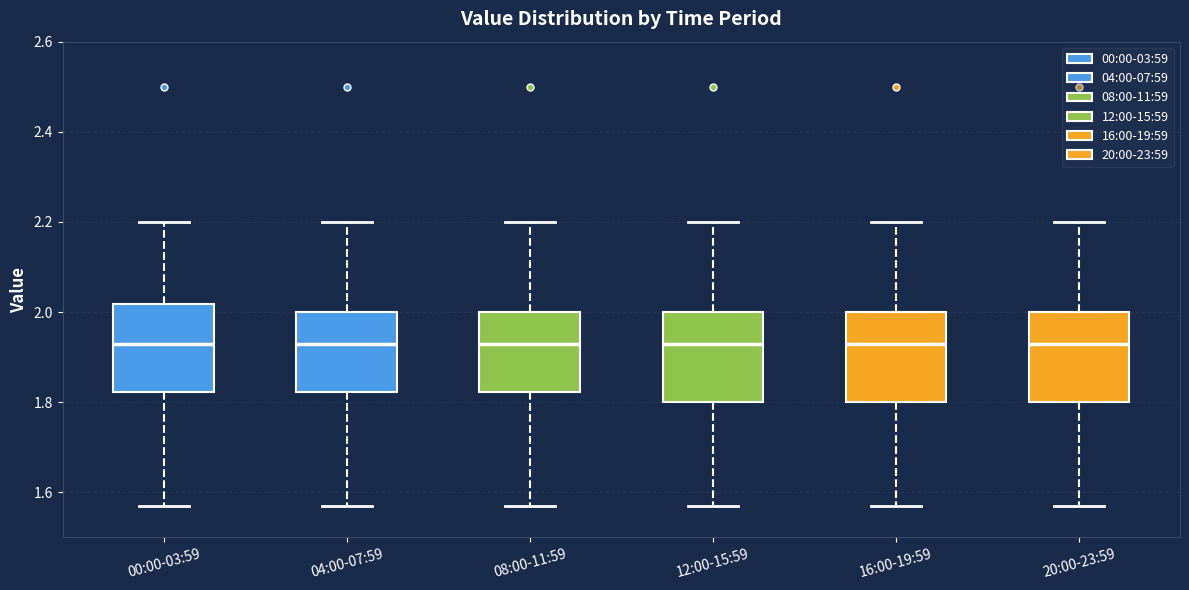

Reading left to right, transcribe this box plot: for each box, give where its median line is, the range the box spans, and where its two whiskers end, as read against the y-axis. The values are not printed on the chart, so give them approximately, as read against the axis.

00:00-03:59: median 1.94, box 1.82 to 2.02, whiskers 1.58 to 2.20
04:00-07:59: median 1.94, box 1.82 to 2.00, whiskers 1.58 to 2.20
08:00-11:59: median 1.94, box 1.82 to 2.00, whiskers 1.58 to 2.20
12:00-15:59: median 1.94, box 1.80 to 2.00, whiskers 1.58 to 2.20
16:00-19:59: median 1.94, box 1.80 to 2.00, whiskers 1.58 to 2.20
20:00-23:59: median 1.94, box 1.80 to 2.00, whiskers 1.58 to 2.20